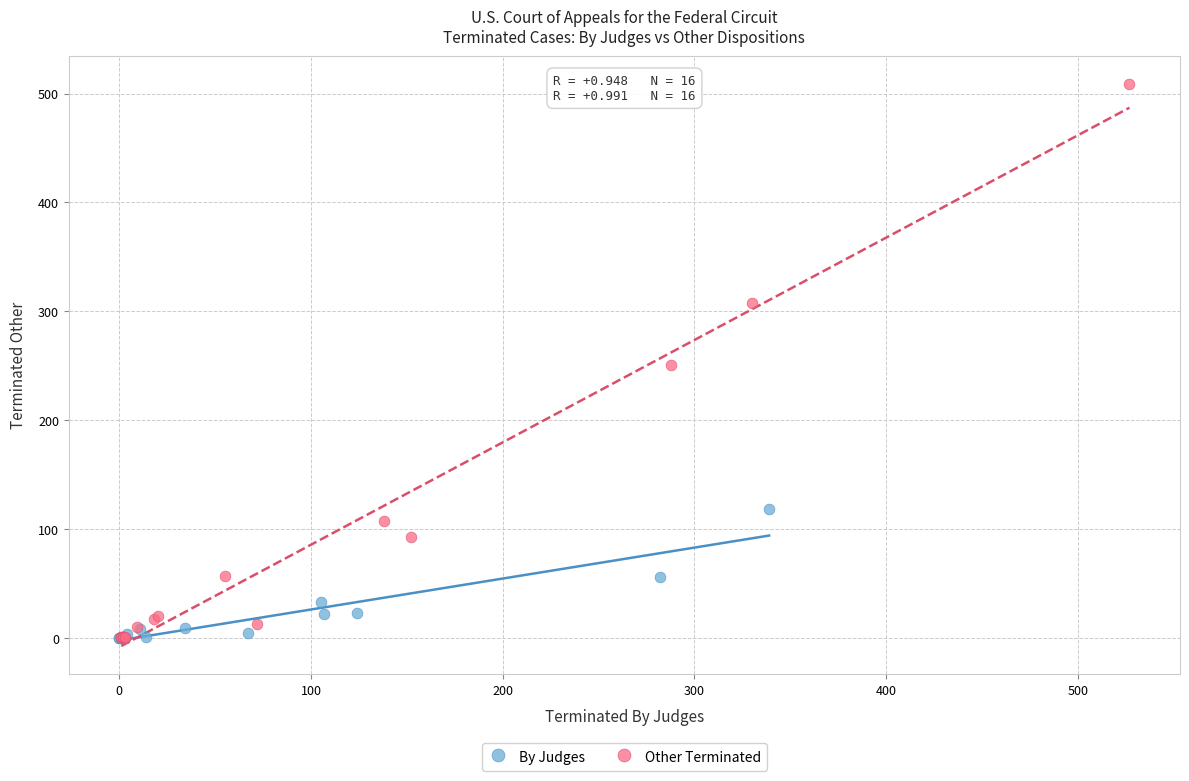

Which series has the widest spread of Y values?

Other Terminated